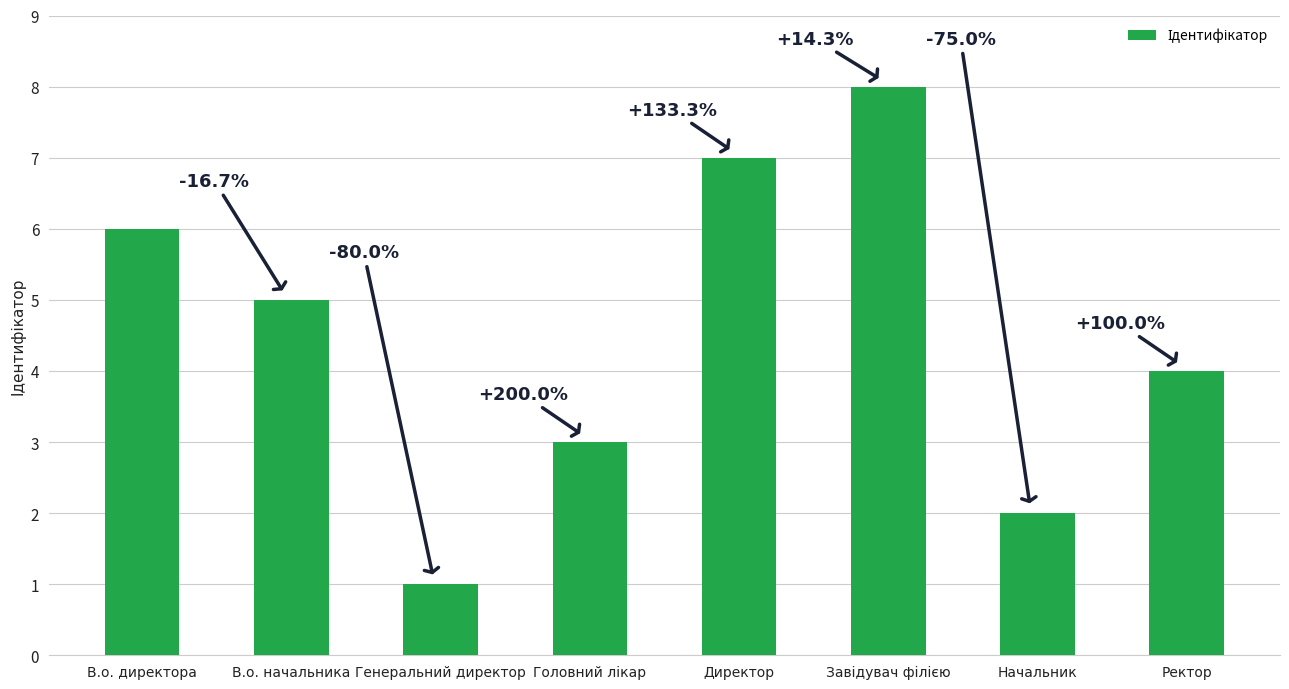

How many bars are there in total?

8